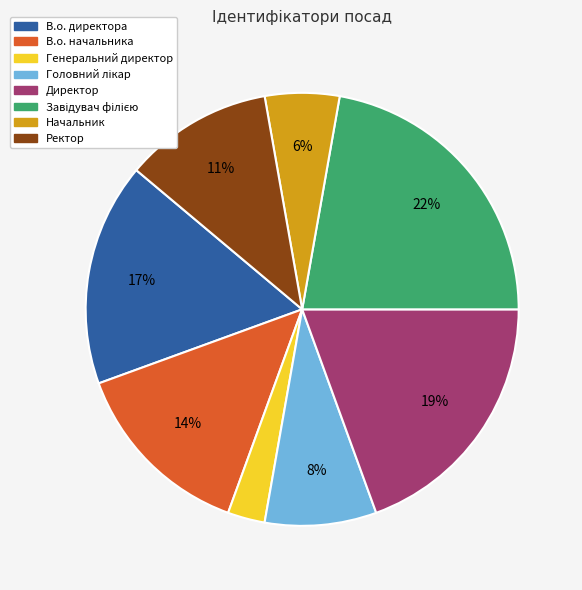

What is the smallest slice in the pie chart?

Генеральний директор